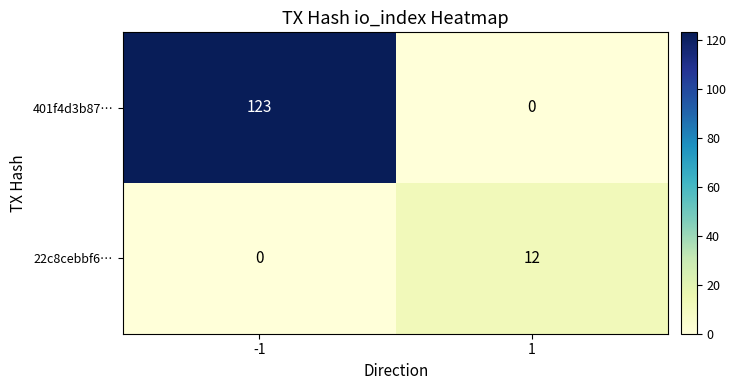

What value does the 22c8cebbf6… series have at 1?

12